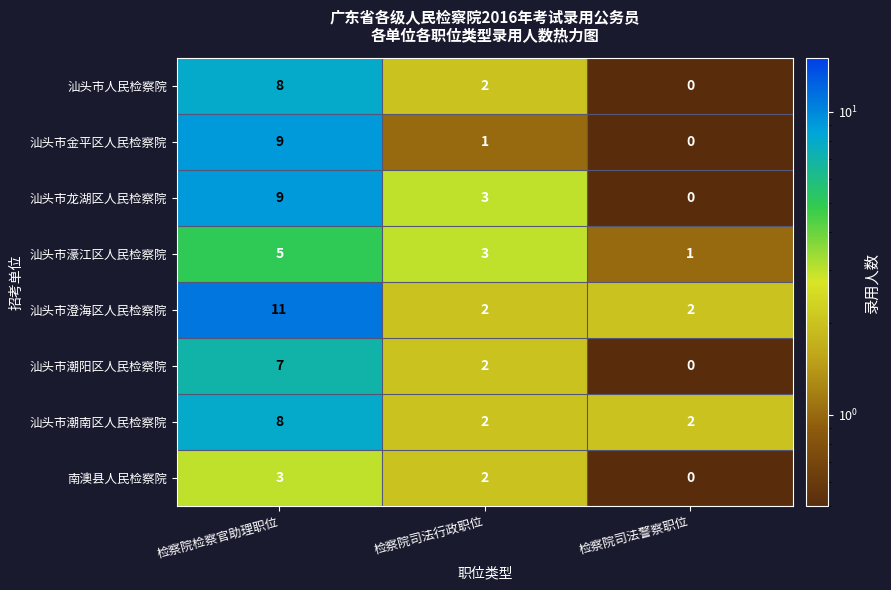

Where is 汕头市龙湖区人民检察院 nearest to the value 4?

检察院司法行政职位